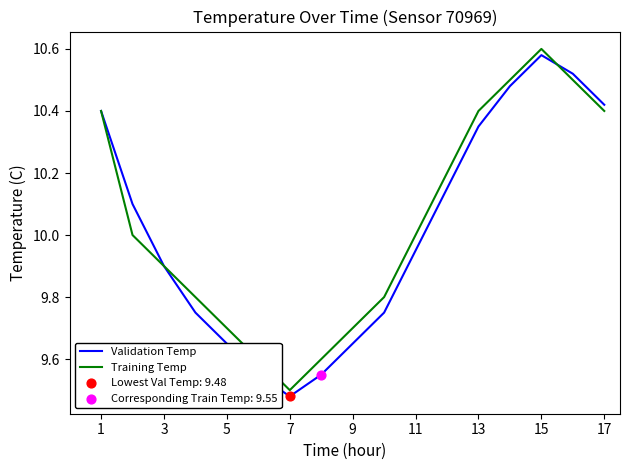

Does the chart have visible grid lines?

No